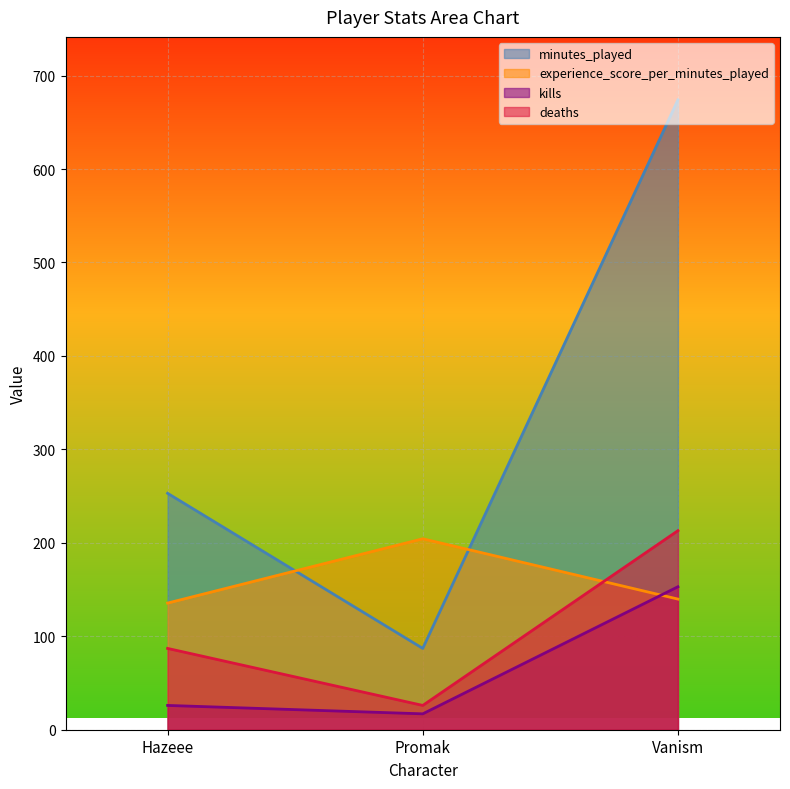

Does the chart display data point markers on the line(s)?

No